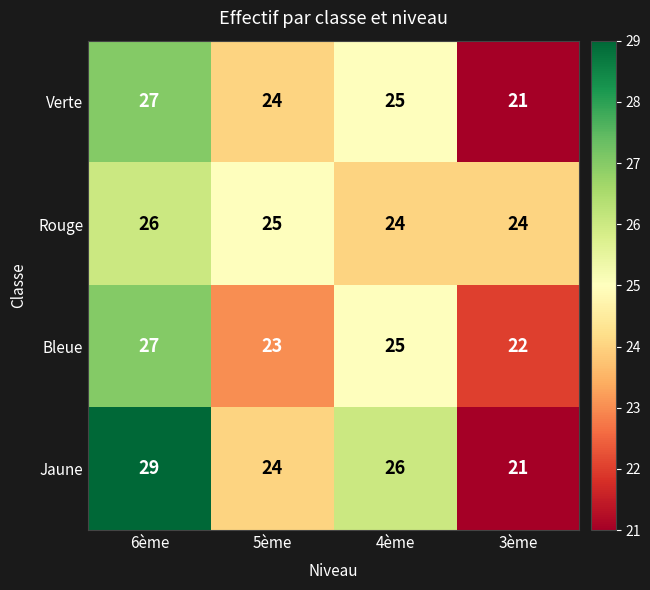

Reading left to right, transcribe all the data shown in this chart.

Verte: 27	24	25	21
Rouge: 26	25	24	24
Bleue: 27	23	25	22
Jaune: 29	24	26	21